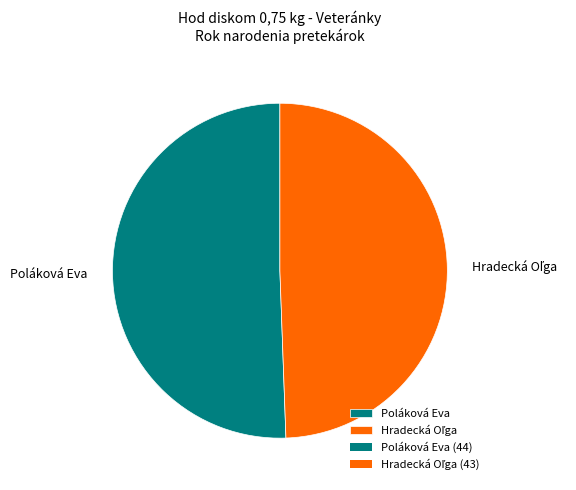

Which category has the biggest portion of the pie?

Poláková Eva